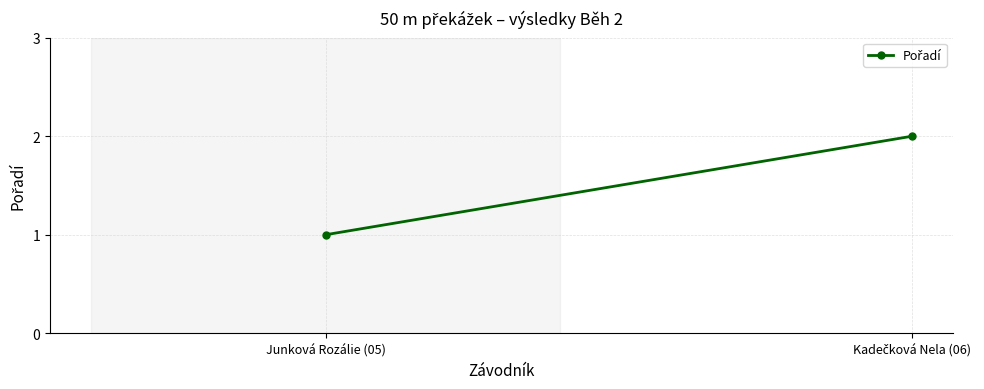

List the labels in order of value, smallest first.

Junková Rozálie (05), Kadečková Nela (06)